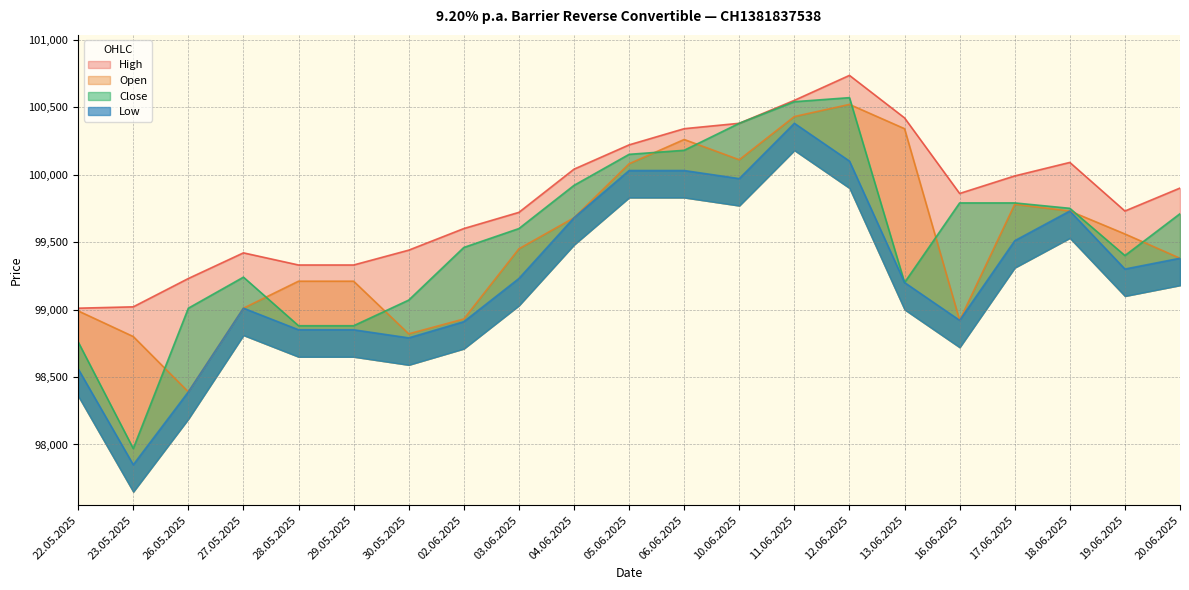

Reading right to left, transcribe all the data shown in this chart.

Open: 99380	99560	99730	99780	98920	100340	100520	100430	100110	100260	100080	99680	99450	98930	98820	99210	99210	99010	98390	98800	98990
High: 99900	99730	100090	99990	99860	100420	100735	100550	100380	100340	100220	100040	99720	99600	99440	99330	99330	99420	99230	99020	99010
Low: 99380	99300	99730	99510	98920	99200	100100	100380	99970	100030	100030	99680	99230	98910	98790	98850	98850	99010	98390	97850	98560
Close: 99710	99400	99750	99790	99790	99200	100570	100540	100380	100180	100150	99920	99600	99460	99070	98880	98880	99240	99010	97970	98760